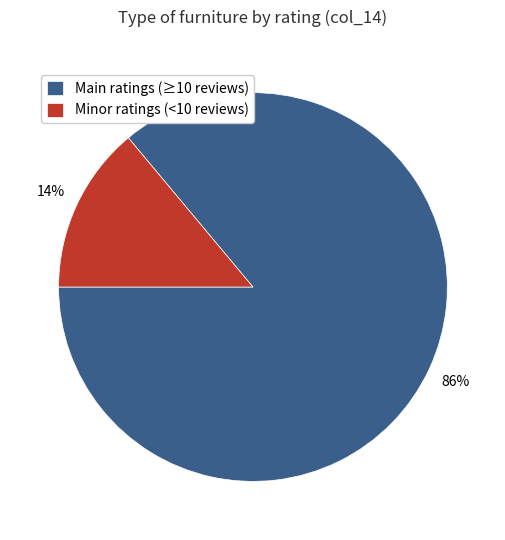

Which slice is the smallest?

Minor ratings (<10 reviews)